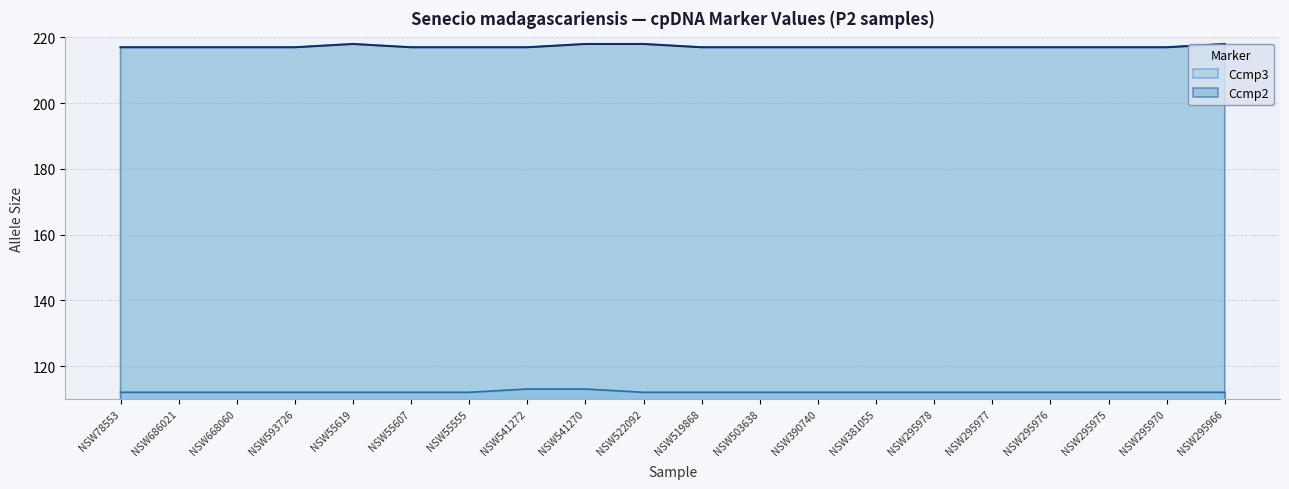

What is the label of the 6th point from the right?

NSW295978